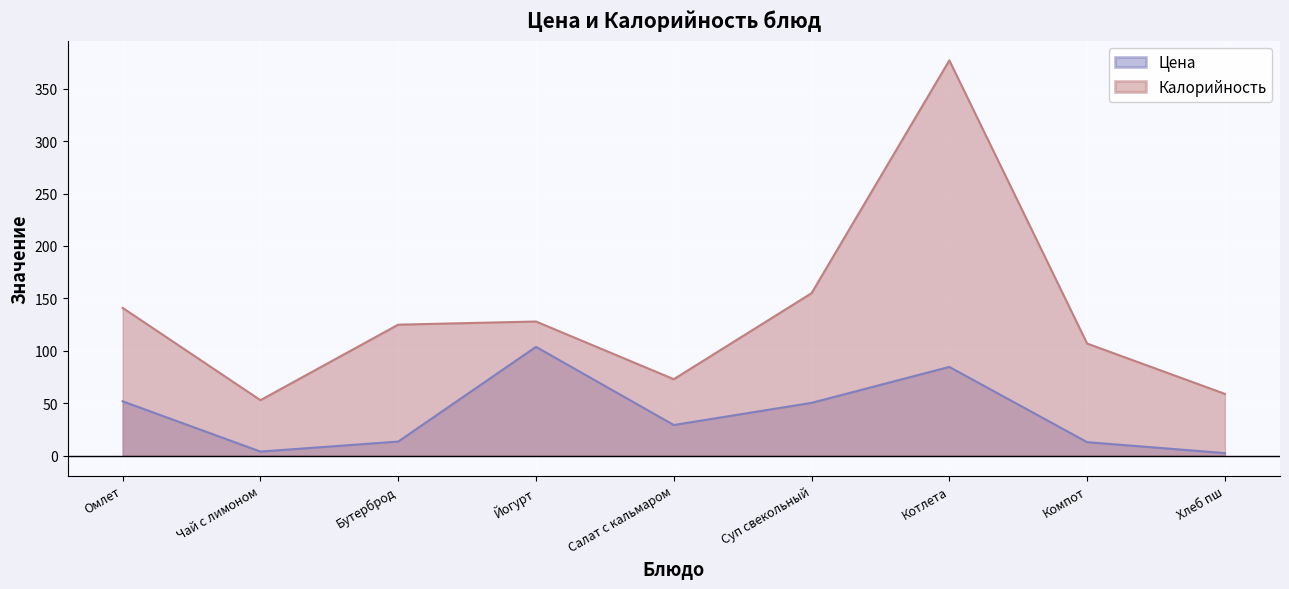

Is it true that Цена equals 6.5 at Компот?

False